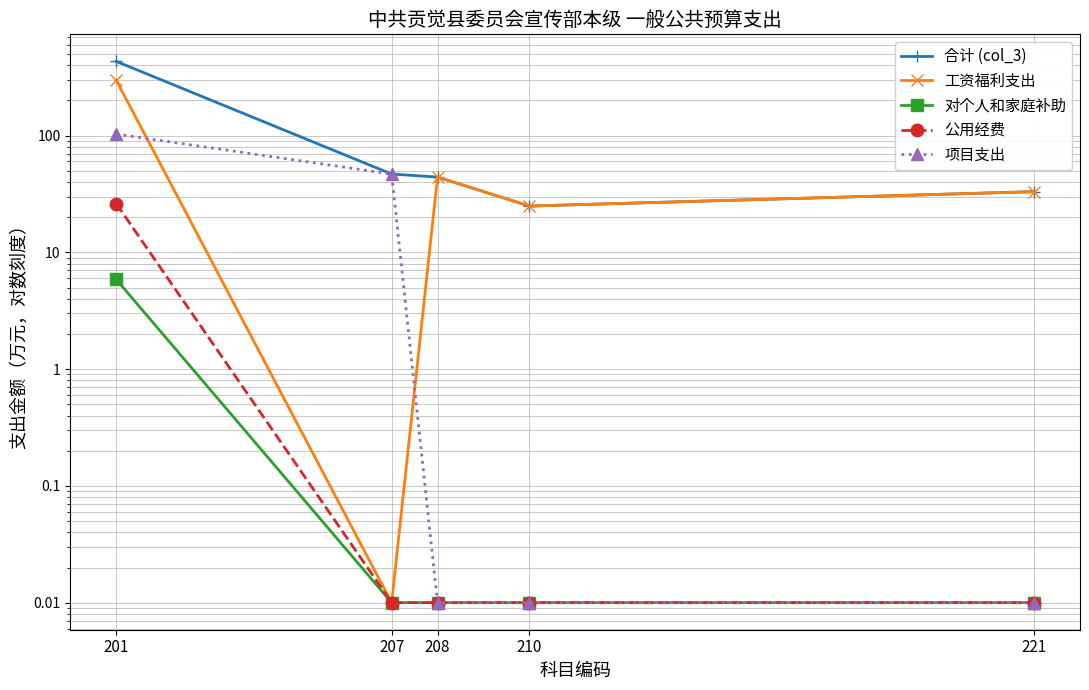

What is the difference between the maximum and minimum values in the 项目支出 series?

103.0